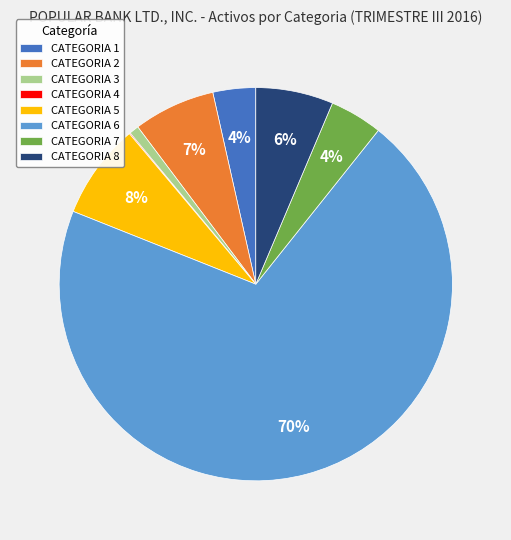

Which slice represents more than half of the pie?

CATEGORIA 6